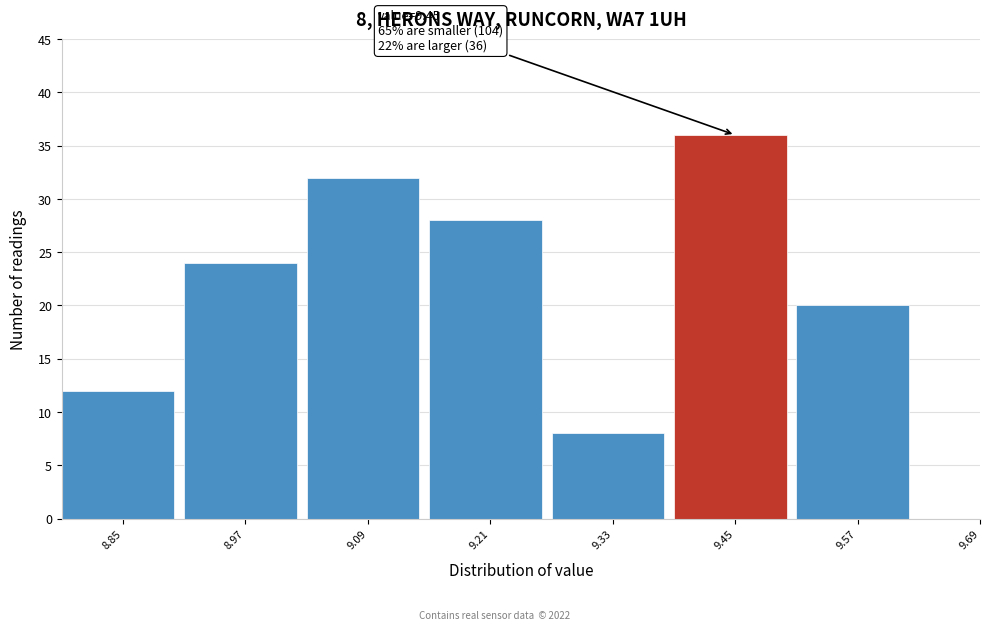

Reading right to left, what are all the values shown in this chart?

9.69=0	9.57=20	9.45=36	9.33=8	9.21=28	9.09=32	8.97=24	8.85=12